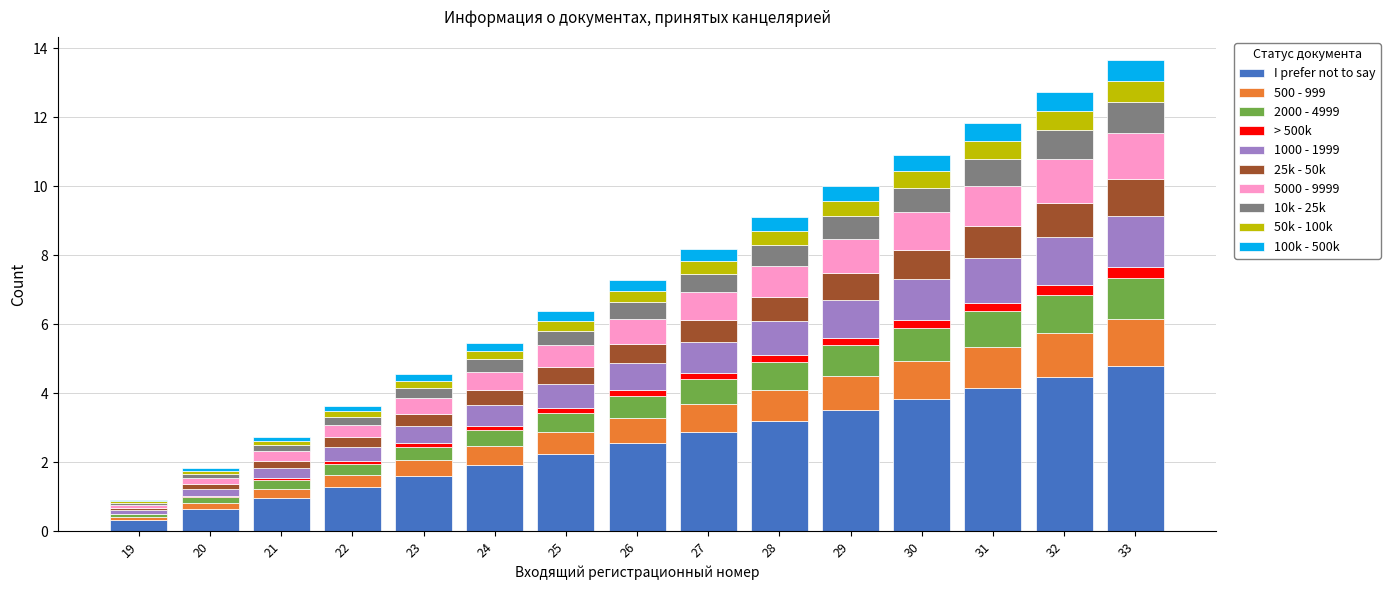

How many series are shown in this chart?

10